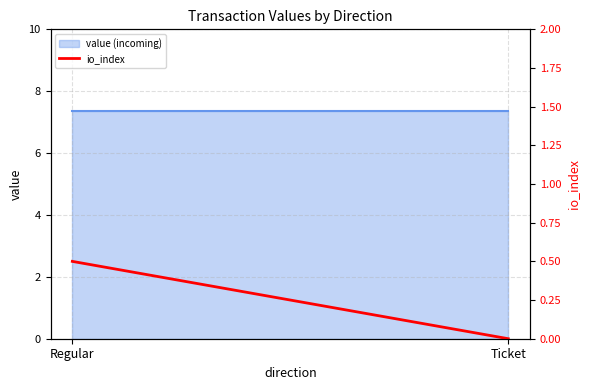

Is it true that the value at Regular is 0.2?

False